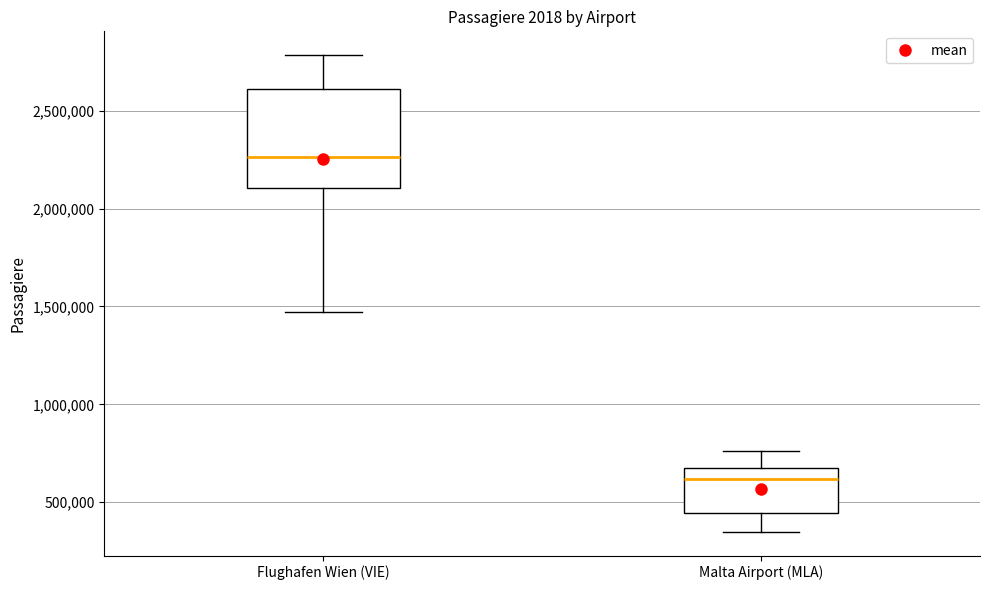

Reading left to right, transcribe this box plot: for each box, give where its median line is, the range the box spans, and where its two whiskers end, as read against the y-axis. The values are not printed on the chart, so give them approximately, as read against the axis.

Flughafen Wien (VIE): median 2250000, box 2100000 to 2600000, whiskers 1450000 to 2800000
Malta Airport (MLA): median 600000, box 450000 to 650000, whiskers 350000 to 750000